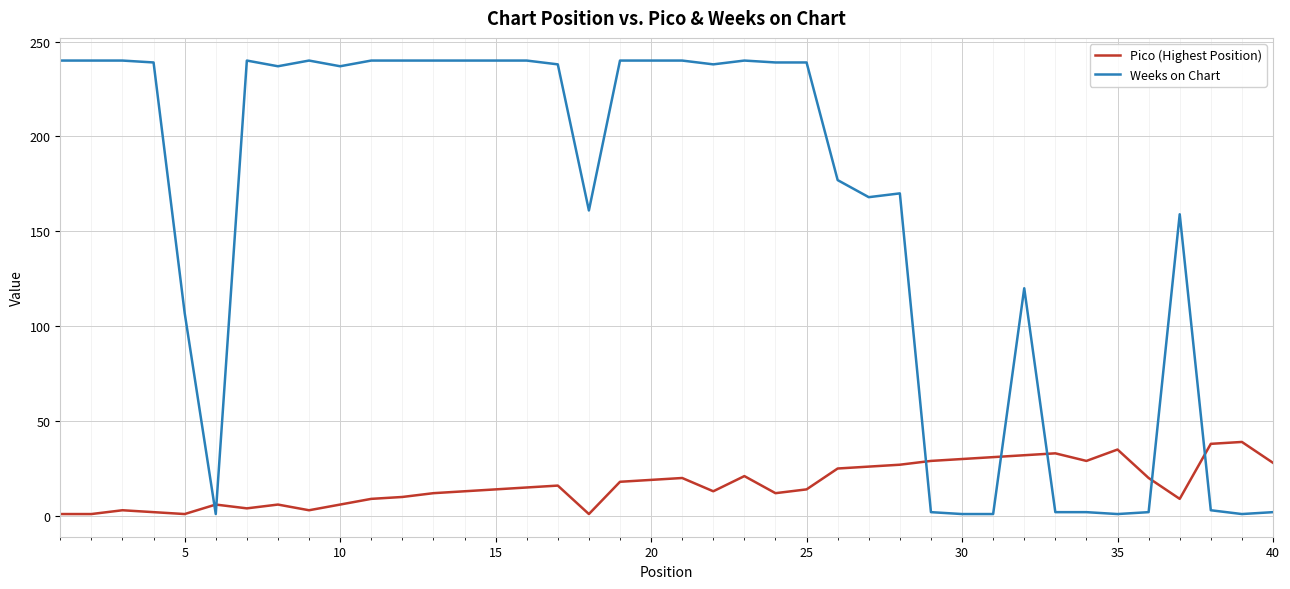

Is this an area chart (filled region under the line)?

No